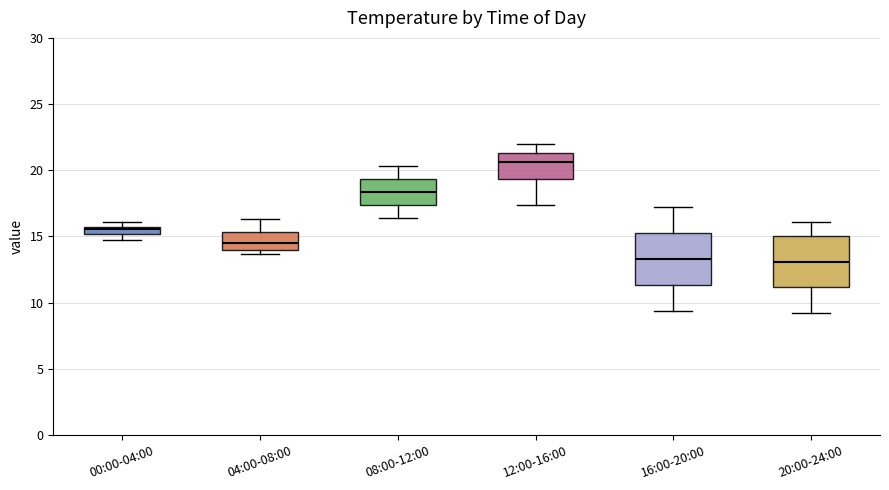

Where does the median line of the box for 16:00-20:00 sit on the y-axis? The values are not printed on the chart, so give them approximately, as read against the axis.

13.5